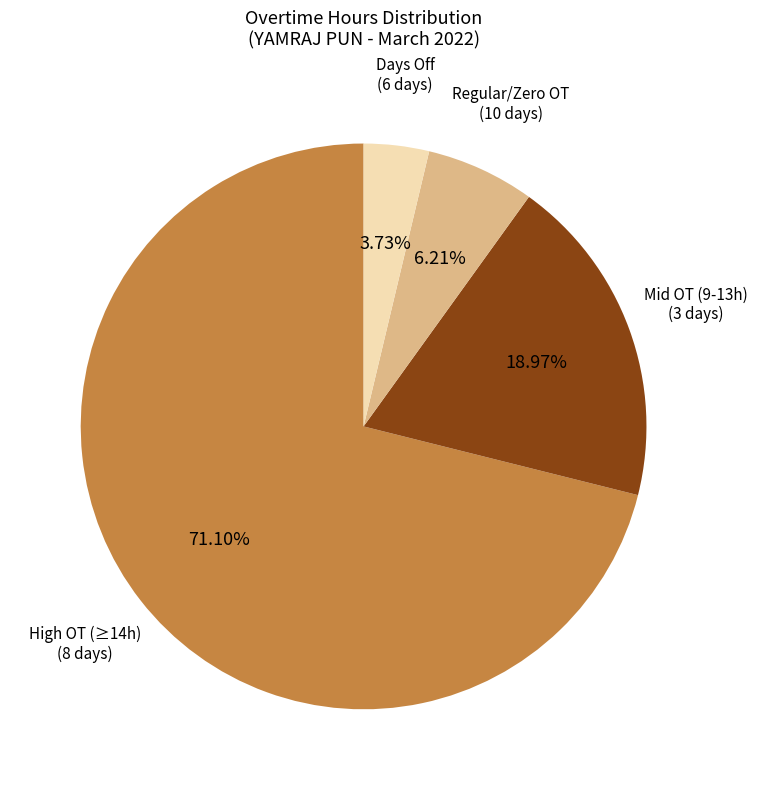

Is there a majority slice in this chart?

Yes